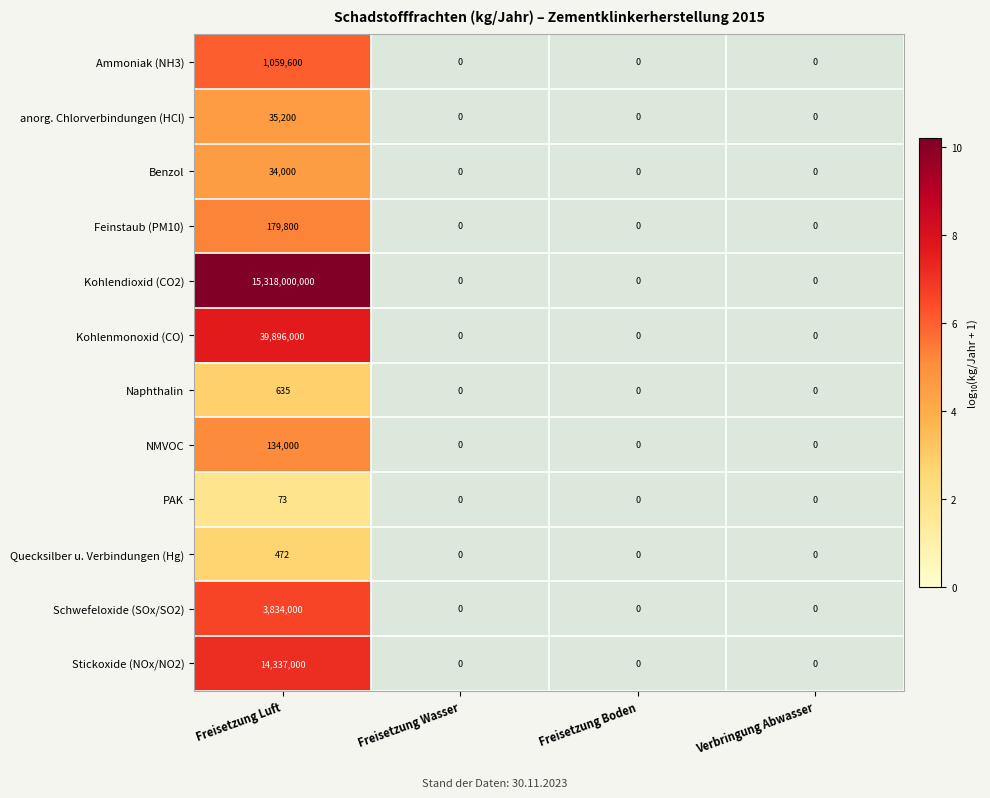

Which series has the largest total across all categories?

Kohlendioxid (CO2)